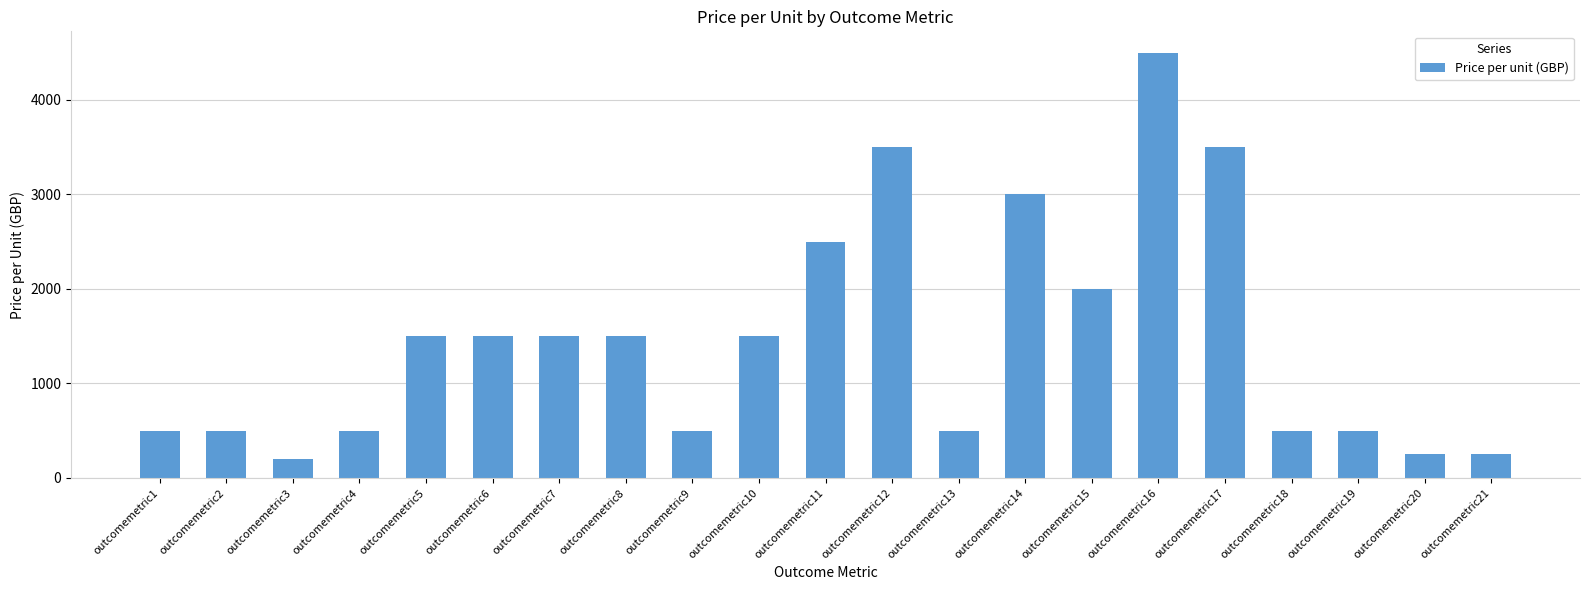

What is the greatest value displayed?

4500